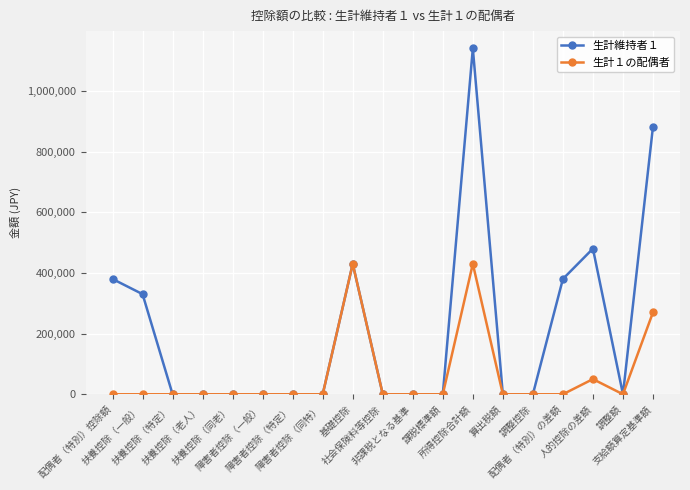

What is the label of the 6th point from the right?

算出税額